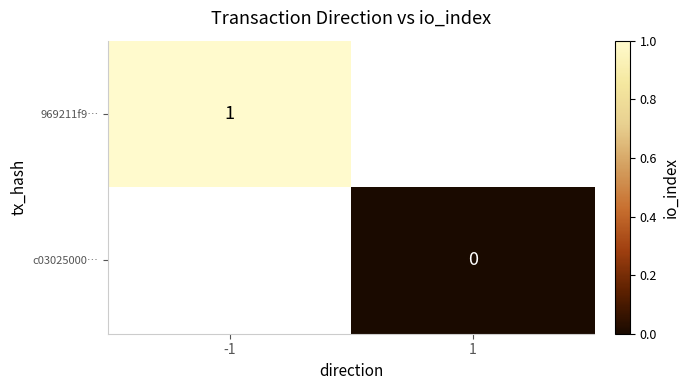

At which category does the chart reach its minimum across all series?

1